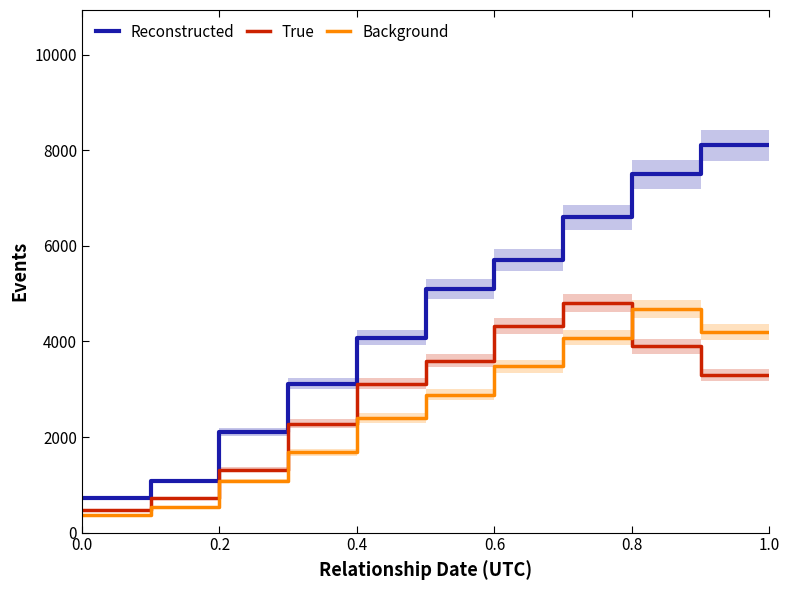

Reading left to right, extract all data points from this chart.

Reconstructed: 720	720	1080	1080	2100	2100	3120	3120	4080	4080	5100	5100	5700	5700	6600	6600	7500	7500	8100	8100
True: 480	480	720	720	1320	1320	2280	2280	3120	3120	3600	3600	4320	4320	4800	4800	3900	3900	3300	3300
Background: 360	360	540	540	1080	1080	1680	1680	2400	2400	2880	2880	3480	3480	4080	4080	4680	4680	4200	4200